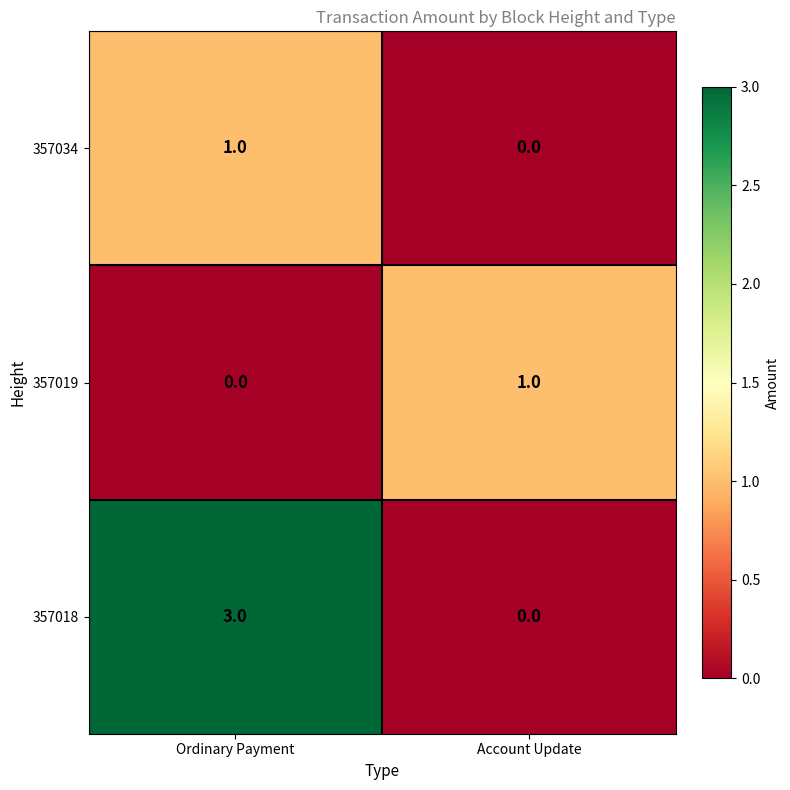

The value of 357019 at Ordinary Payment is -1. True or false?

False